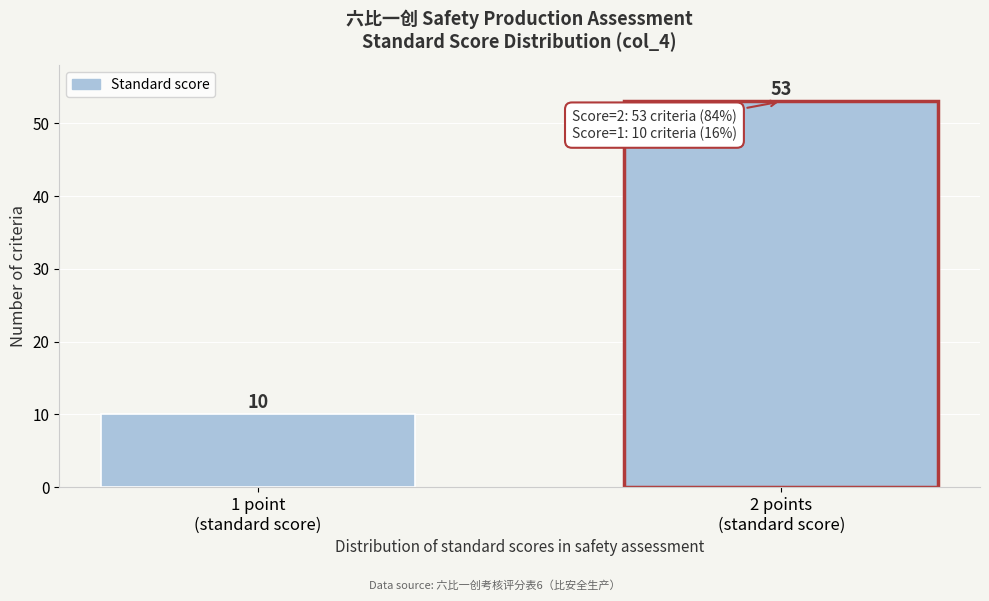

Reading left to right, what are all the values shown in this chart?

10	53